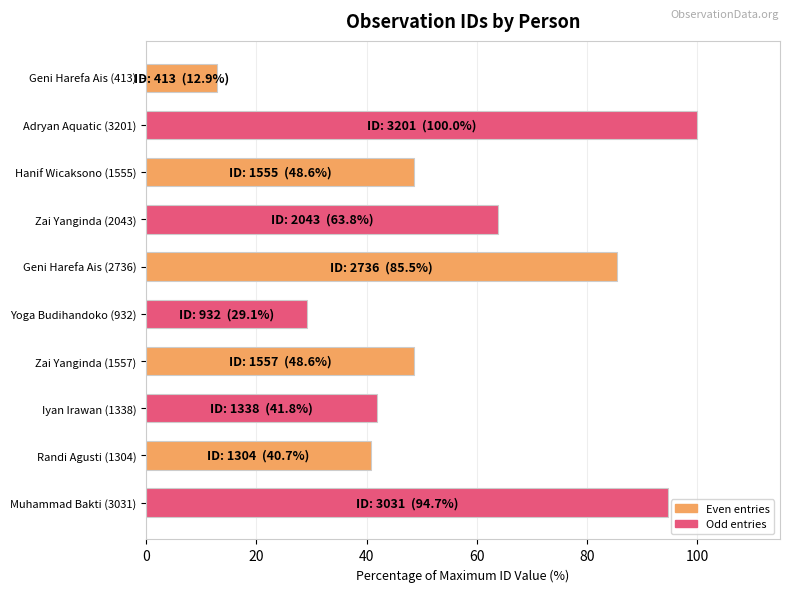

Approximately how many times larger is the value at Iyan Irawan (1338) compared to Geni Harefa Ais (2736)?

0.5